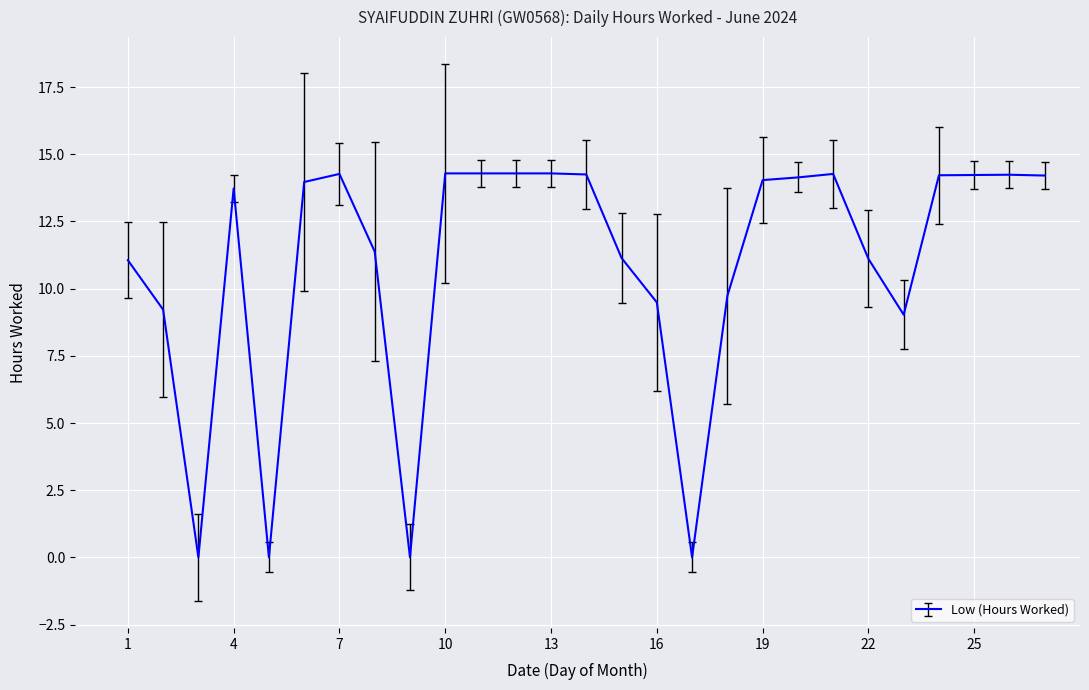

How many lines are shown in the chart?

1